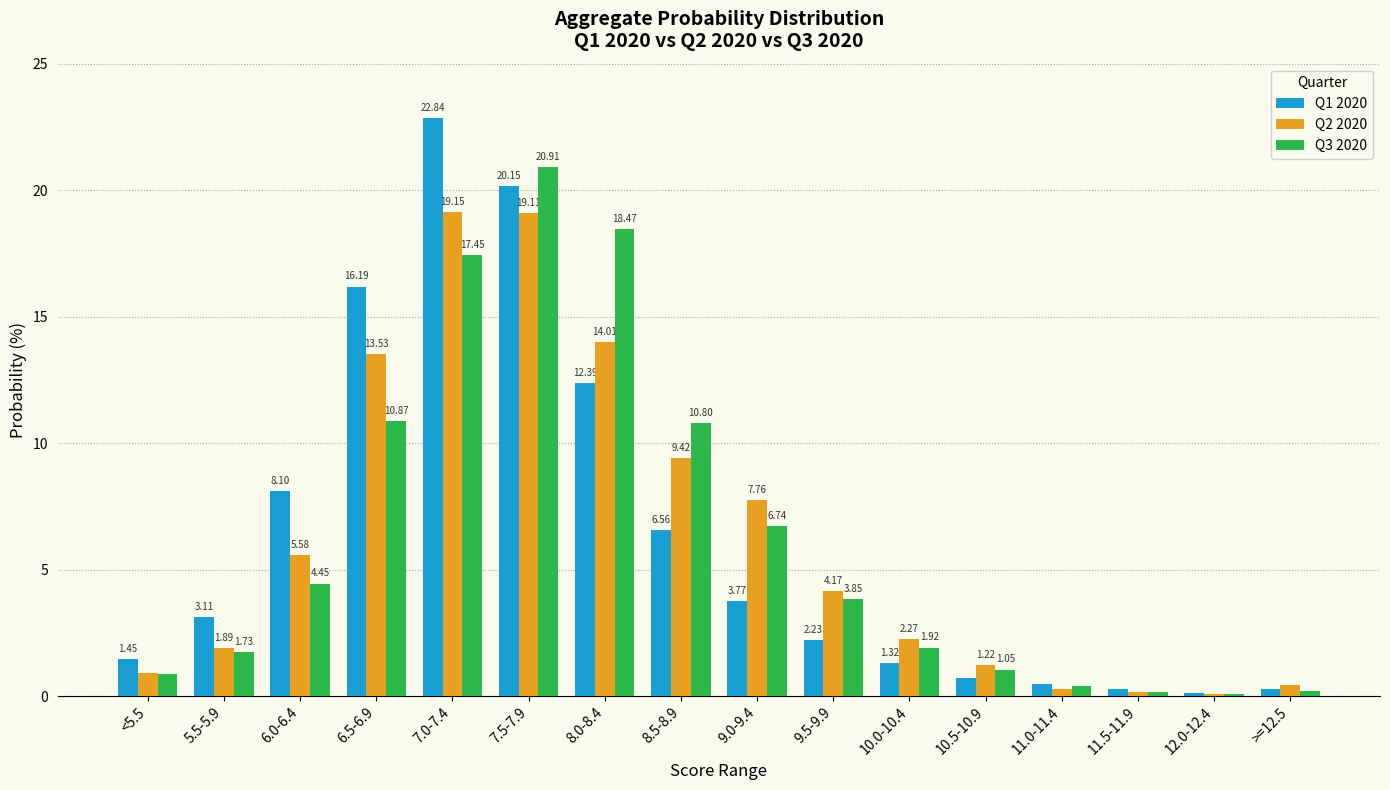

Which series has the largest total across all categories?

Q2 2020